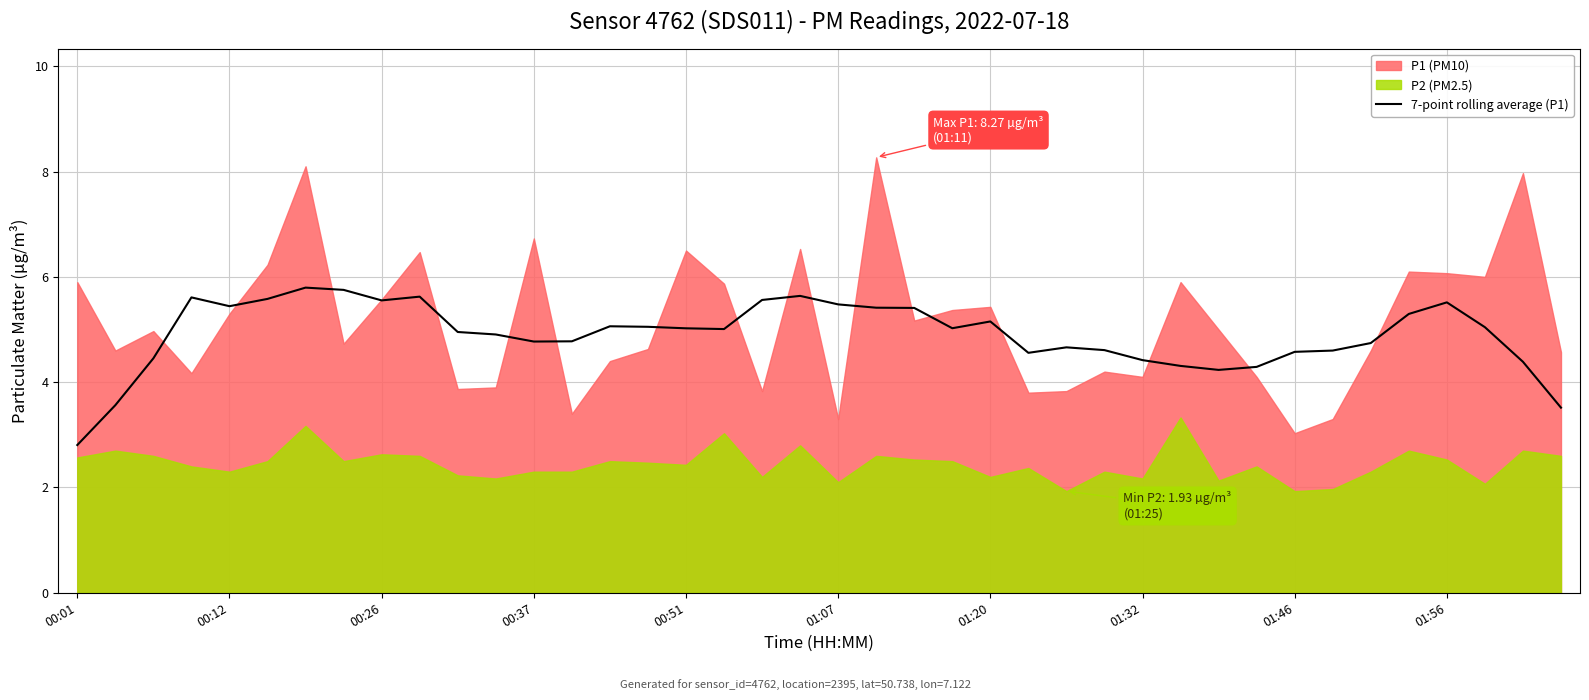

The value of 7-point rolling average (P1) at 01:32 is 4.4. True or false?

True